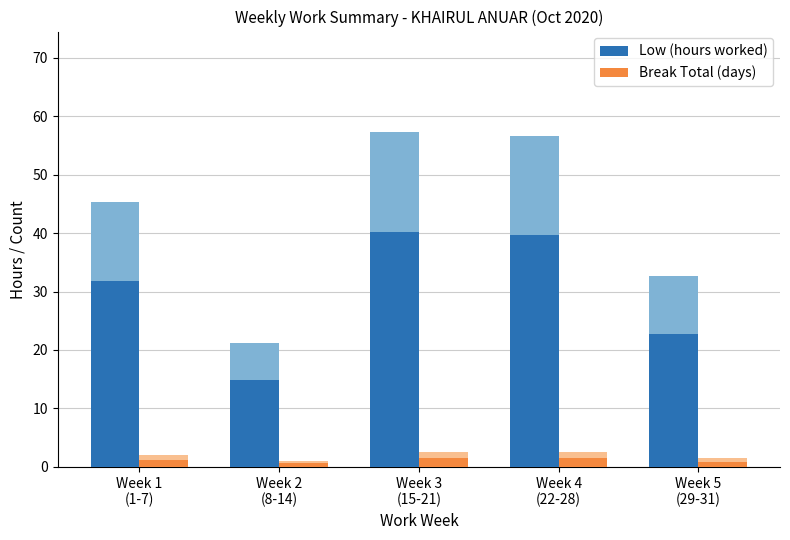

Reading right to left, extract all data points from this chart.

Low (hours worked): Week 5
(29-31)=22.8	Week 4
(22-28)=39.6	Week 3
(15-21)=40.1	Week 2
(8-14)=14.9	Week 1
(1-7)=31.7
Break Total (days): Week 5
(29-31)=0.9	Week 4
(22-28)=1.5	Week 3
(15-21)=1.5	Week 2
(8-14)=0.6	Week 1
(1-7)=1.2